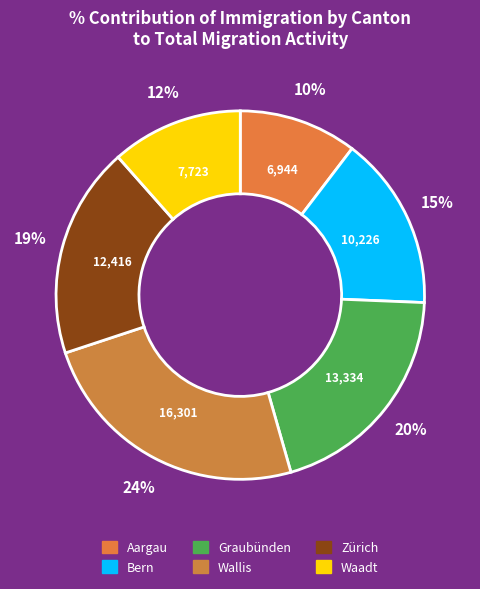

Is there a majority slice in this chart?

No